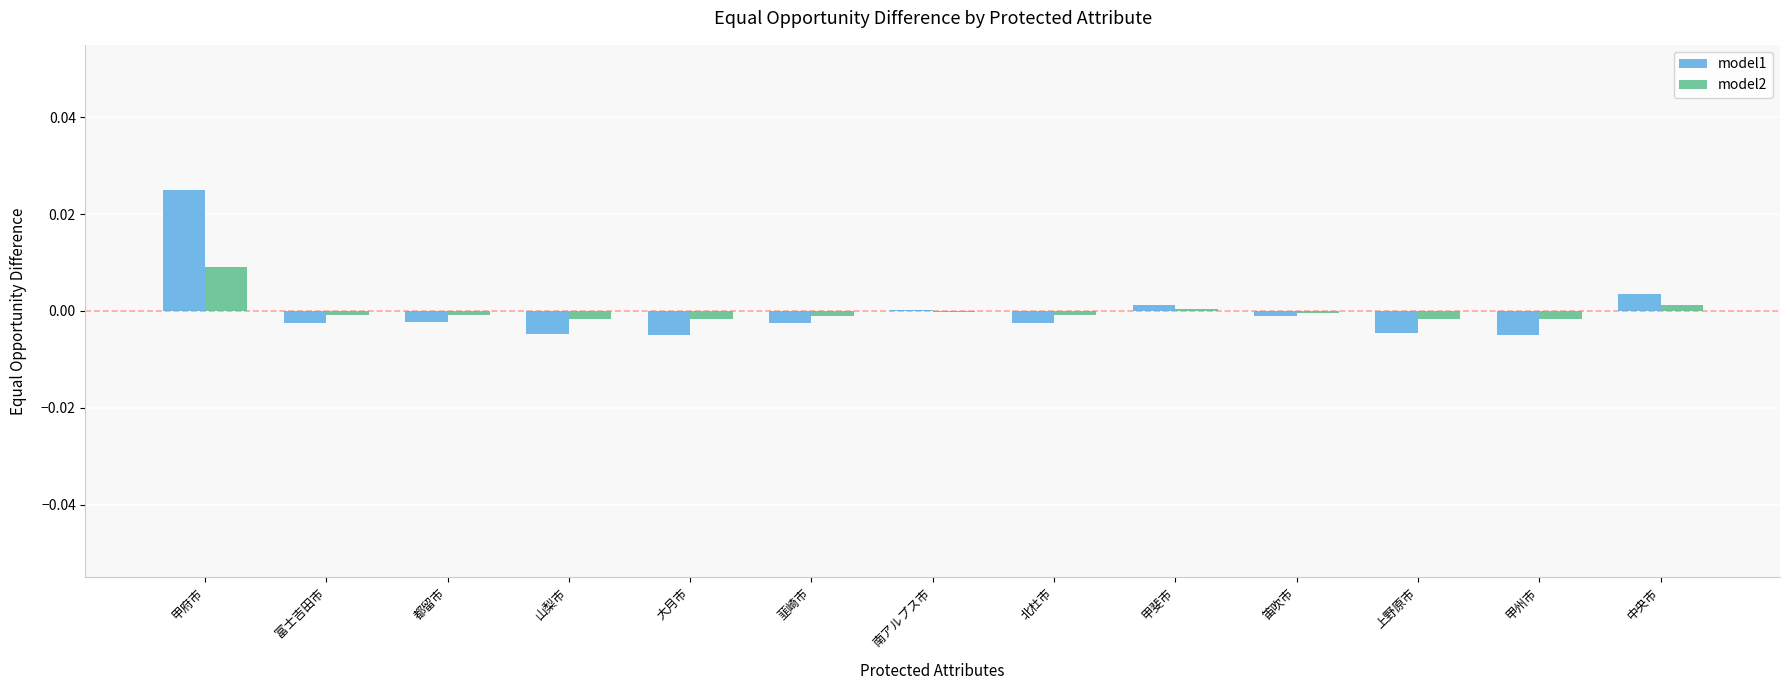

Count the number of categories in the chart.

13